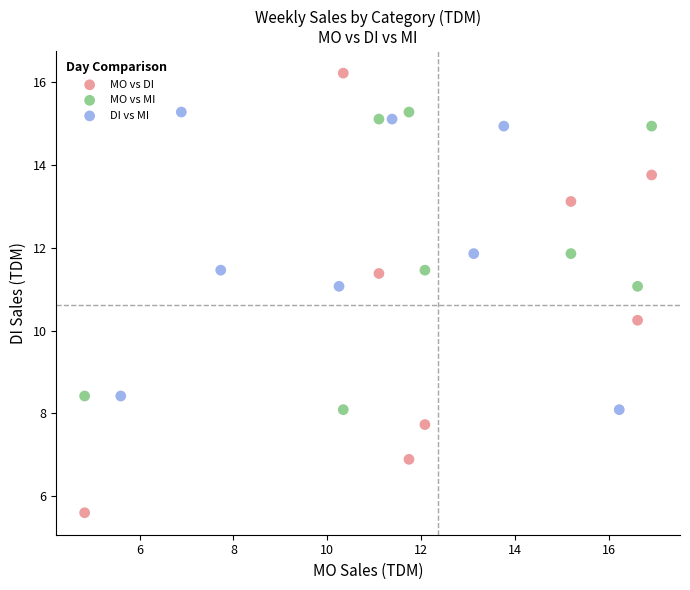

Which series reaches the maximum Y coordinate?

MO vs DI